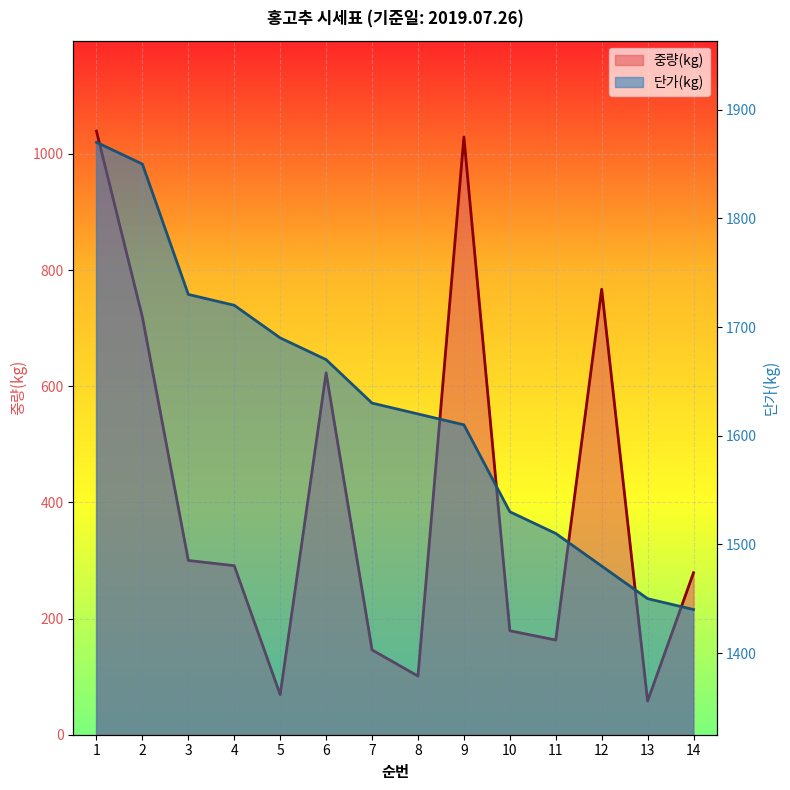

What value does the 중량(kg) series have at 10?

179